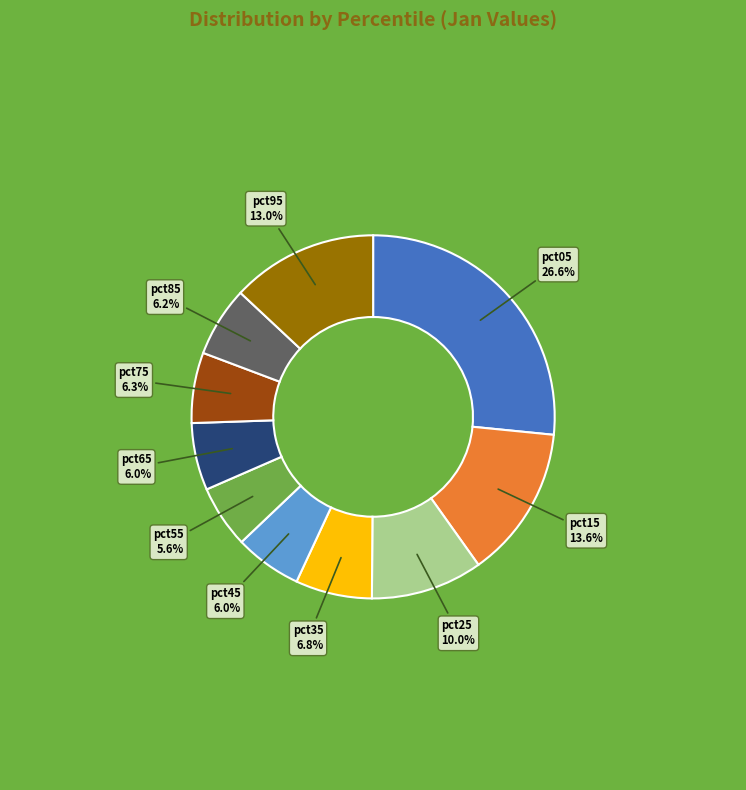

Combined, do pct45 and pct95 account for over 50%?

No